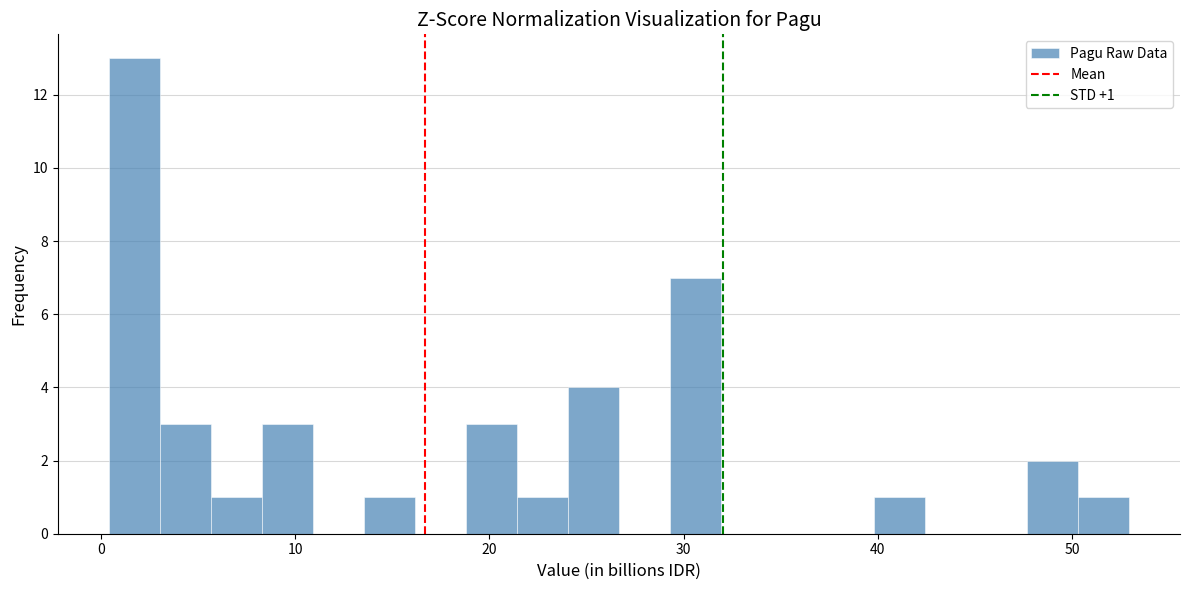

Around what value on the x-axis is the tallest bar? Give the approximate position of its centre, as read against the axis.

2